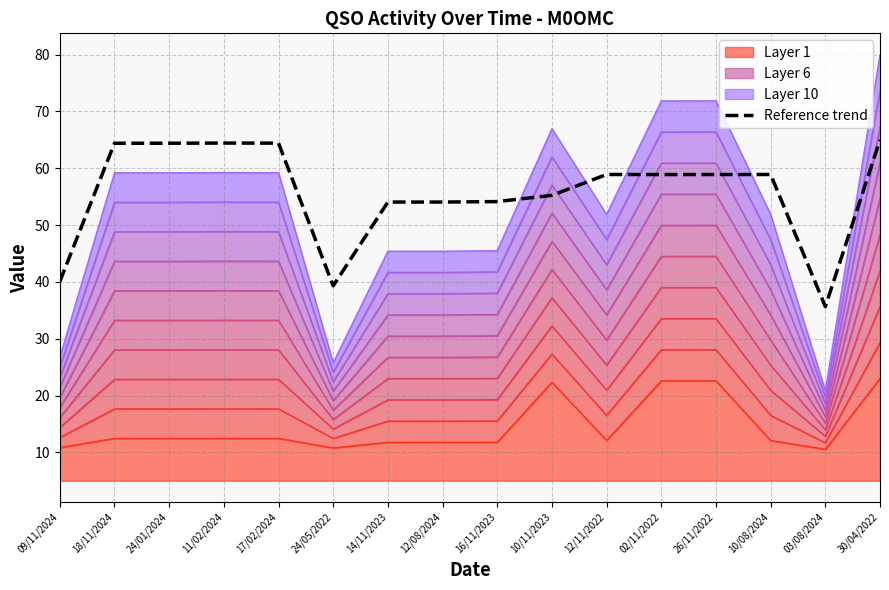

Is it true that the value at 12/08/2024 is 54.1?

True